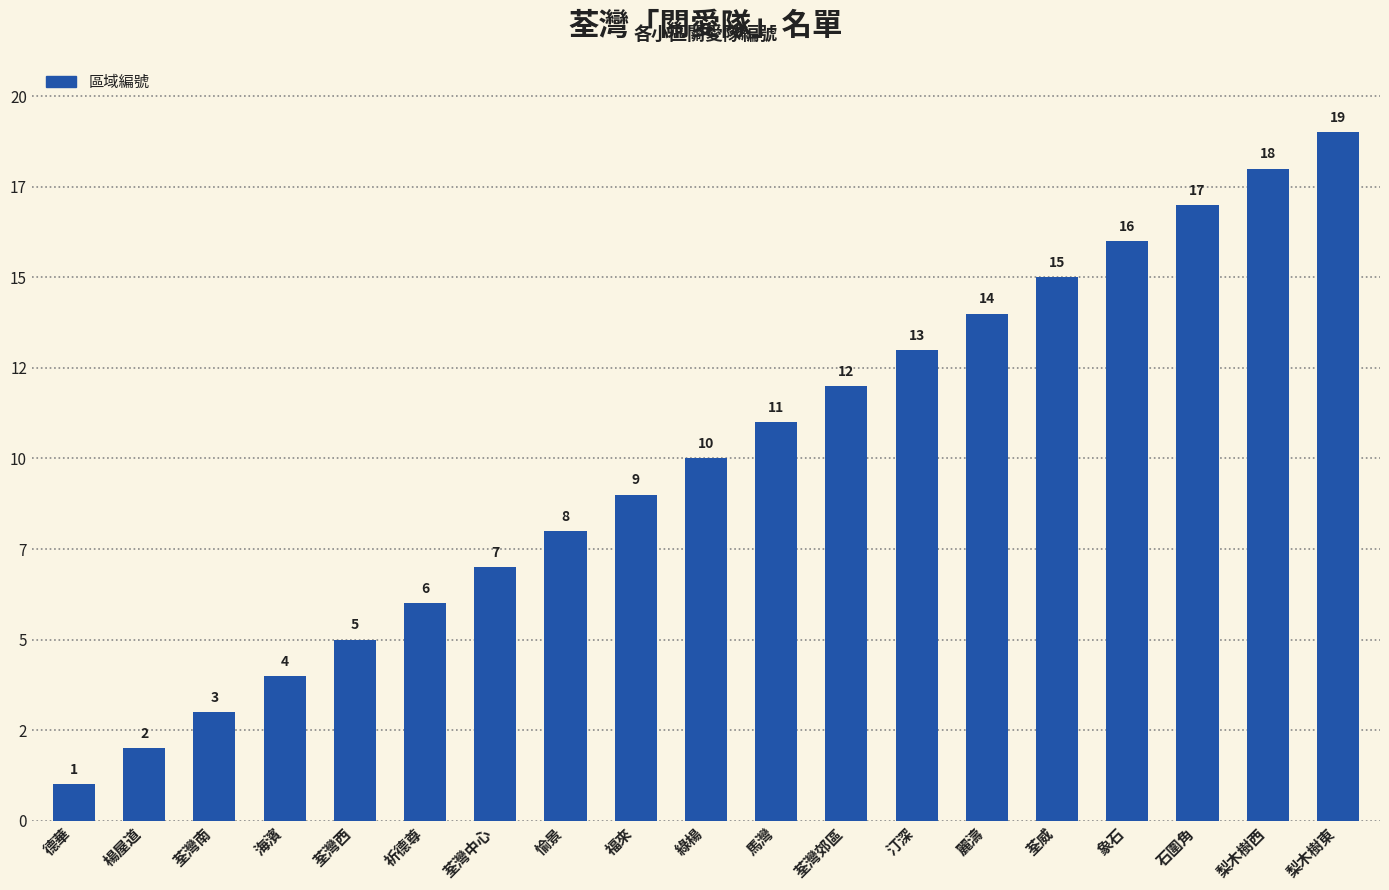

Are the bars grouped side by side (vs. stacked)?

No